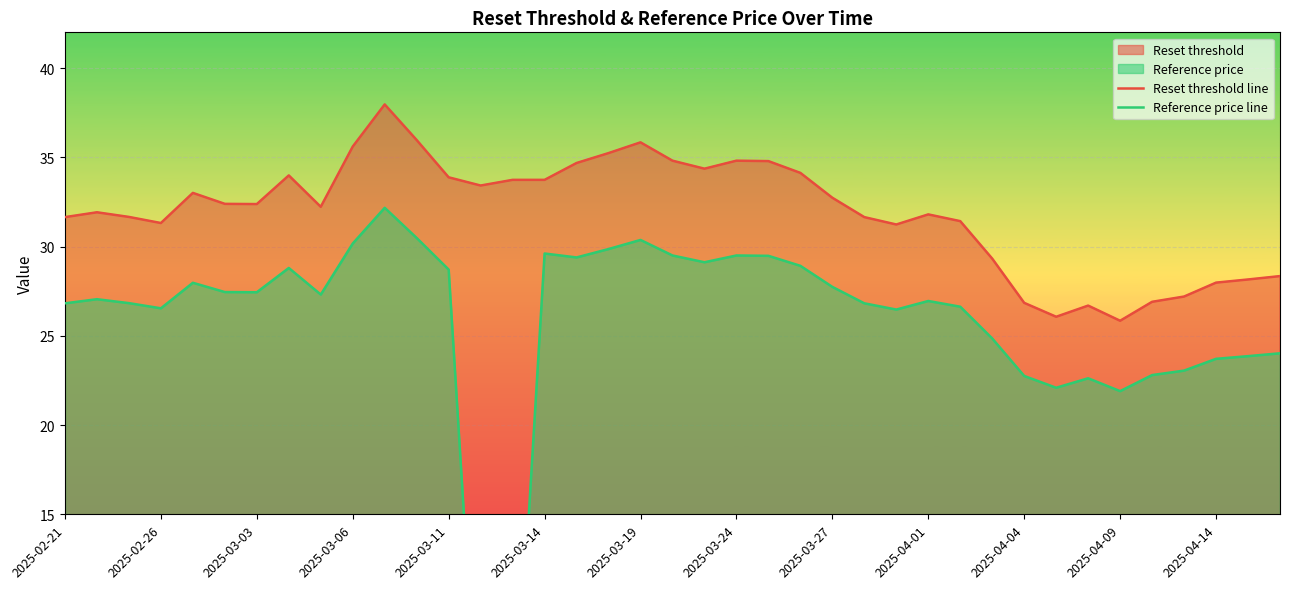

At which label does Reference price line reach its minimum?

13